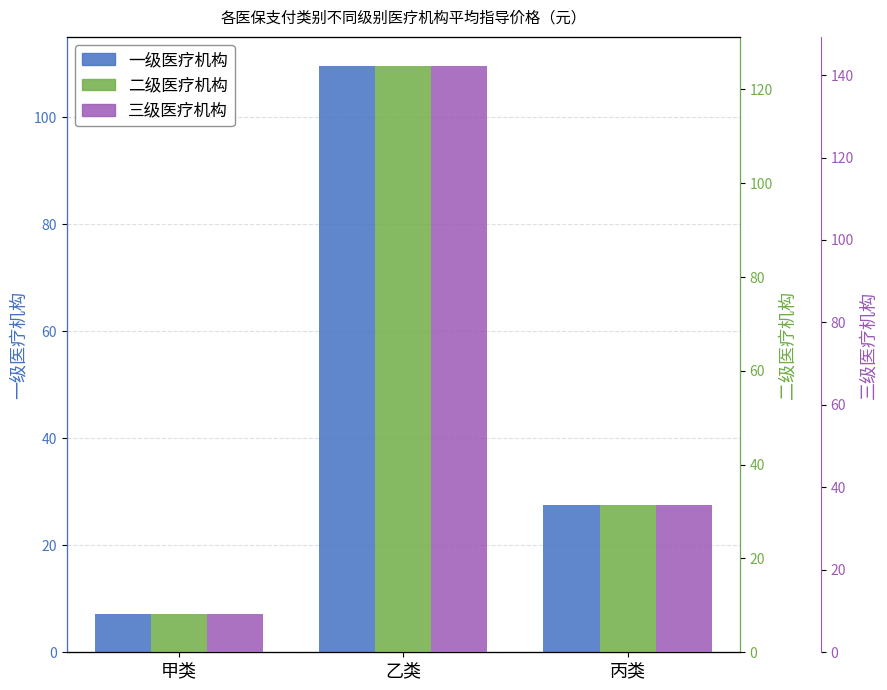

Is it true that 二级医疗机构 equals 125.0 at 乙类?

True